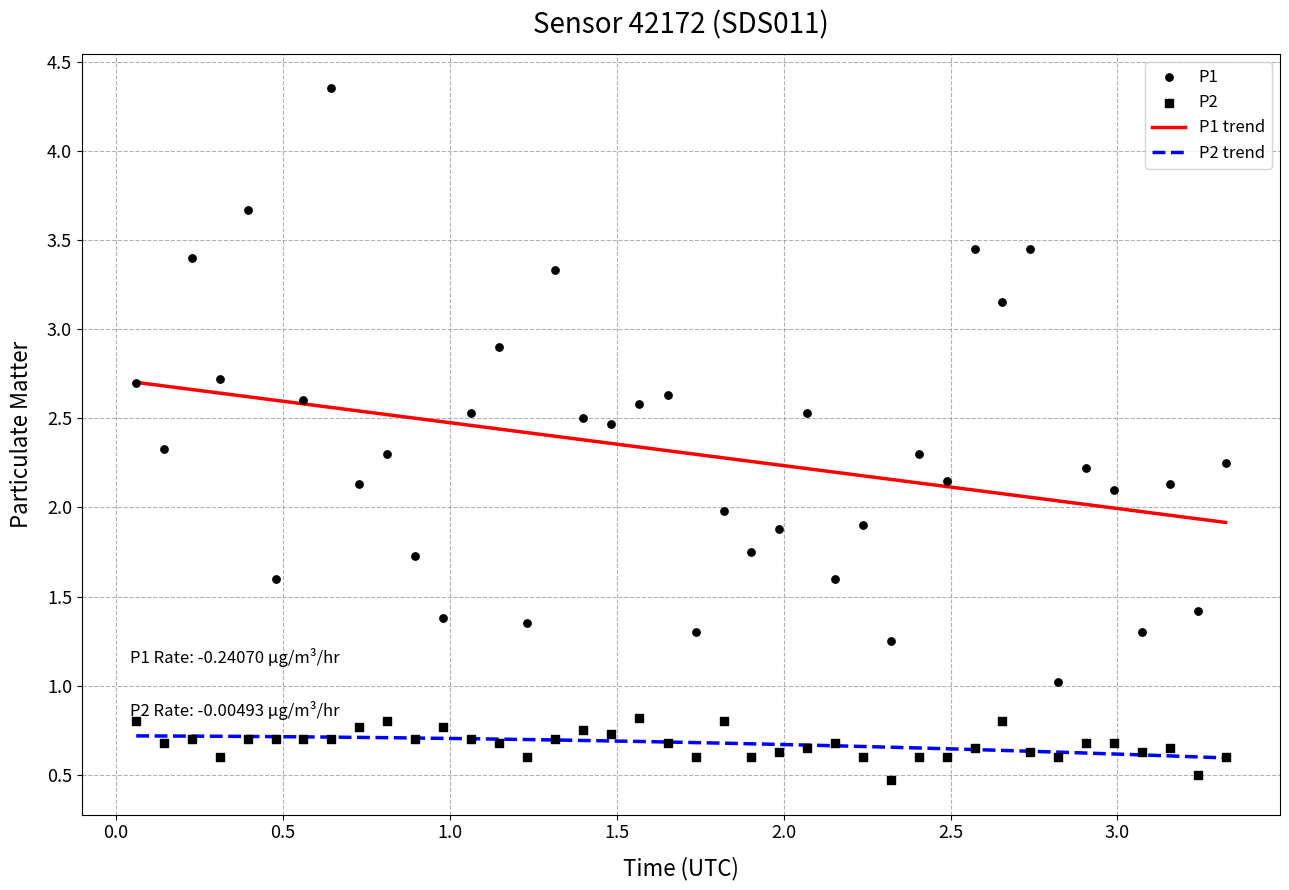

Which series reaches the maximum Y coordinate?

P1